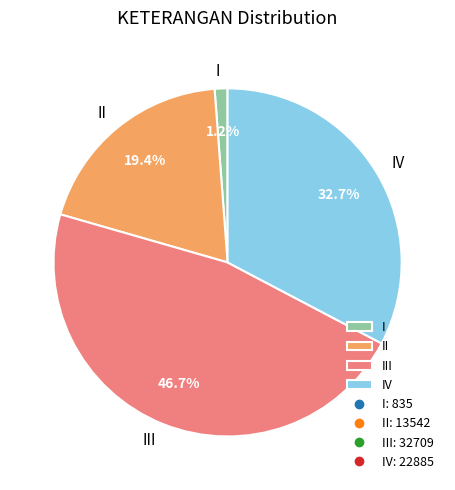

To the nearest percent, what is the average slice percentage?

25%